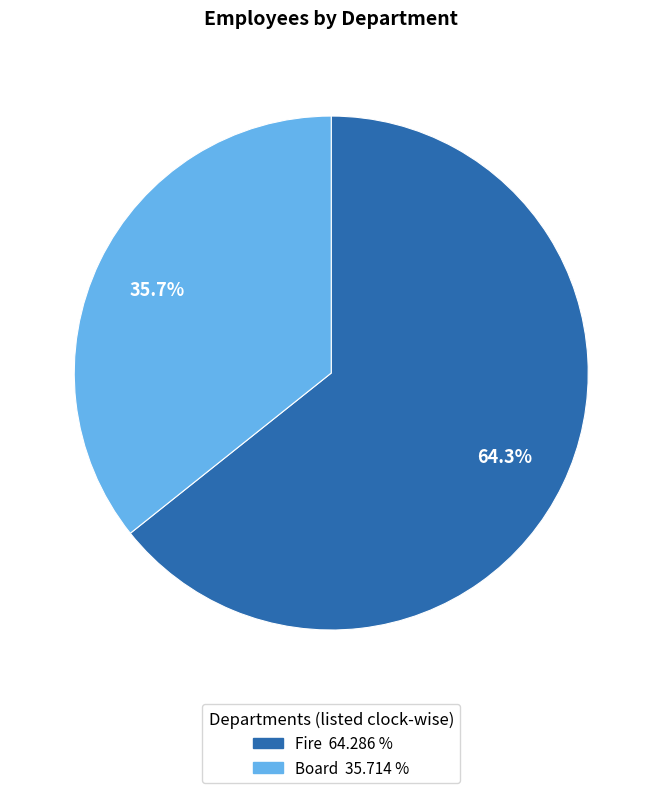

Rank the categories by value from highest to lowest.

Fire, Board